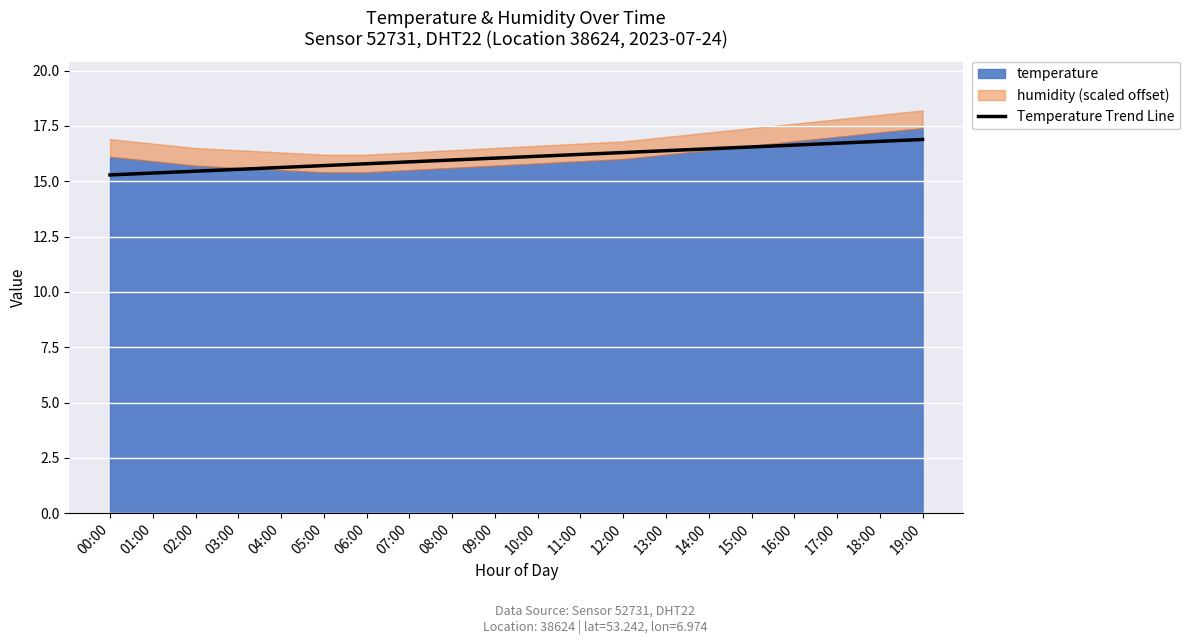

True or false: Temperature Trend Line has a value of 15.6 at 04:00.

True